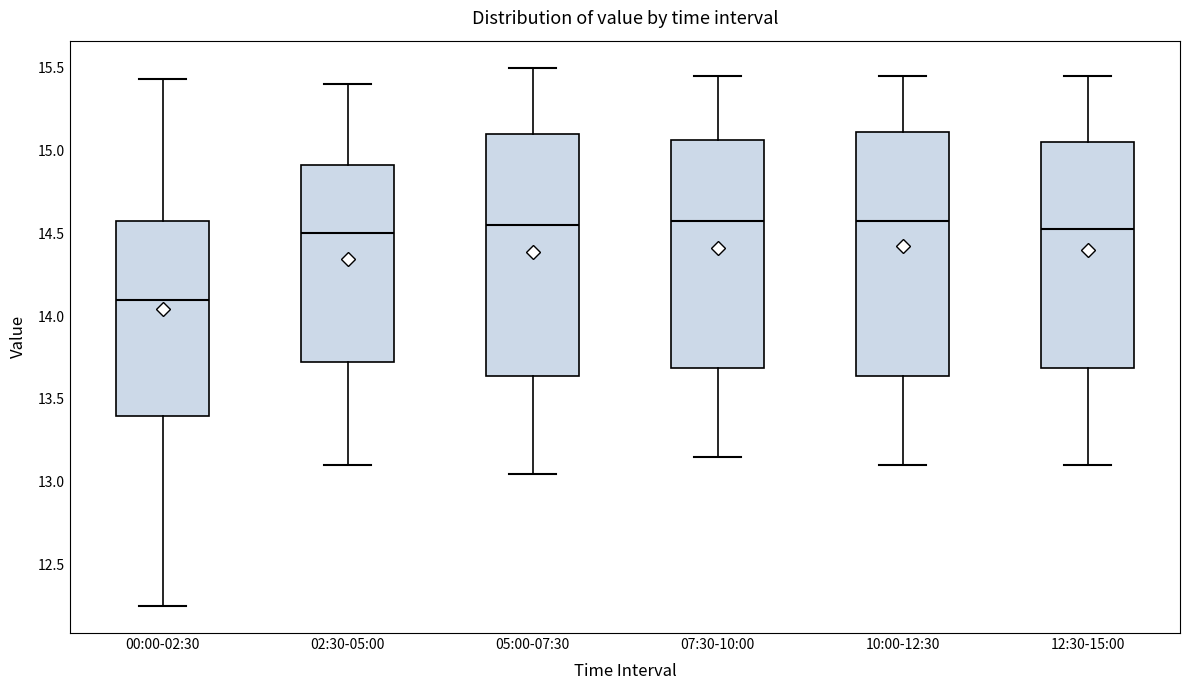

Reading left to right, read every box against the y-axis: the position of its median line, the range the box covers, and the ends of its whiskers. The values are not printed on the chart, so give them approximately, as read against the axis.

00:00-02:30: median 14.10, box 13.40 to 14.55, whiskers 12.25 to 15.45
02:30-05:00: median 14.50, box 13.75 to 14.90, whiskers 13.10 to 15.40
05:00-07:30: median 14.55, box 13.65 to 15.10, whiskers 13.05 to 15.50
07:30-10:00: median 14.60, box 13.70 to 15.05, whiskers 13.15 to 15.45
10:00-12:30: median 14.60, box 13.65 to 15.10, whiskers 13.10 to 15.45
12:30-15:00: median 14.55, box 13.70 to 15.05, whiskers 13.10 to 15.45